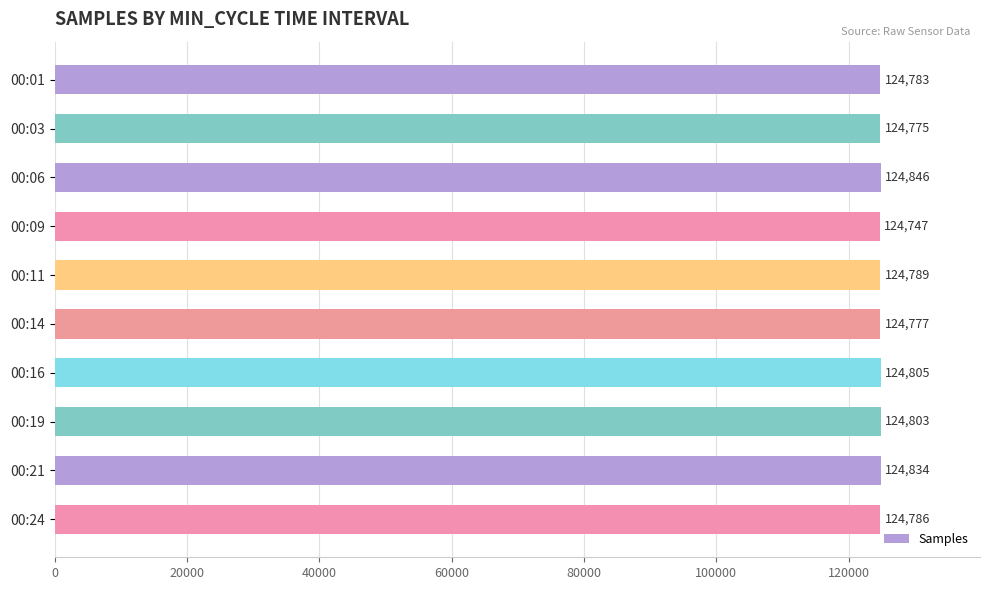

What is the change in value from 00:03 to 00:19?

+28